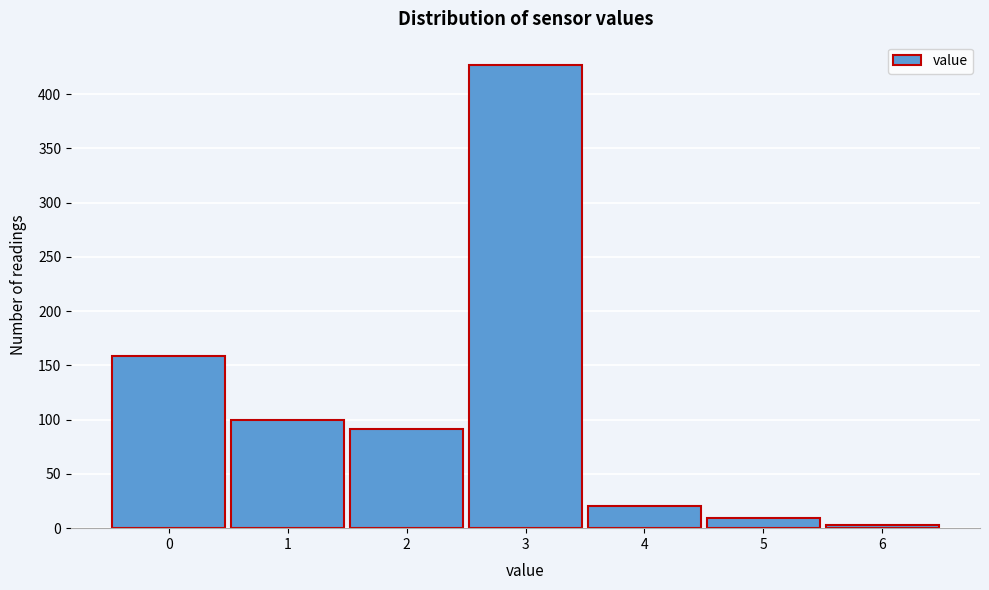

Over which range of the x-axis is the bar tallest?

2.5 to 3.5